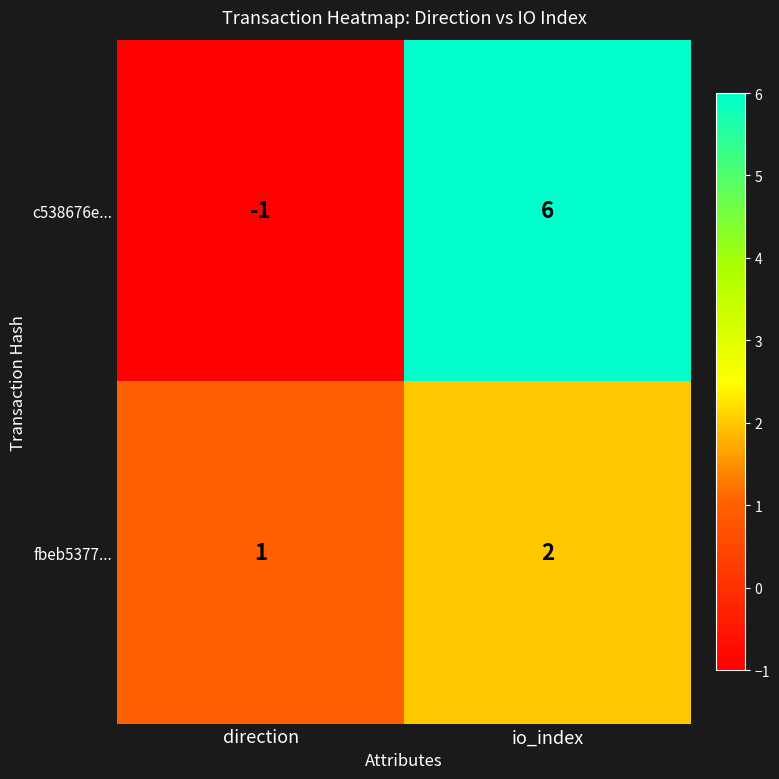

At which category does the chart reach its peak across all series?

io_index